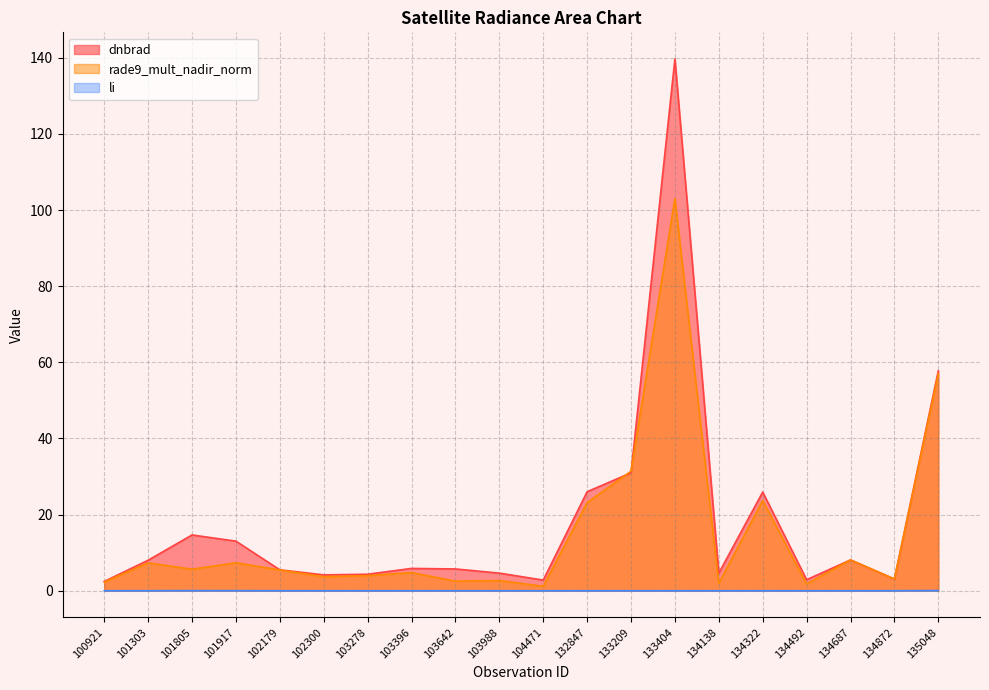

Reading left to right, what are all the values shown in this chart?

dnbrad: 100921=2.4	101303=8.0	101805=14.6	101917=13.0	102179=5.5	102300=4.2	103278=4.3	103396=5.9	103642=5.7	103988=4.6	104471=2.8	132847=26.0	133209=31.0	133404=139.7	134138=4.6	134322=25.9	134492=2.9	134687=8.1	134872=3.1	135048=57.8
rade9_mult_nadir_norm: 100921=2.3	101303=7.3	101805=5.6	101917=7.3	102179=5.4	102300=3.7	103278=4.0	103396=4.8	103642=2.5	103988=2.7	104471=1.2	132847=23.1	133209=31.4	133404=103.0	134138=1.9	134322=23.7	134492=1.8	134687=8.1	134872=3.1	135048=57.1
li: 100921=0.0	101303=0.0	101805=0.0	101917=0.0	102179=0.0	102300=0.0	103278=0.0	103396=0.0	103642=0.0	103988=0.0	104471=0.0	132847=0.0	133209=0.0	133404=0.0	134138=0.0	134322=0.0	134492=0.0	134687=0.0	134872=0.0	135048=0.1